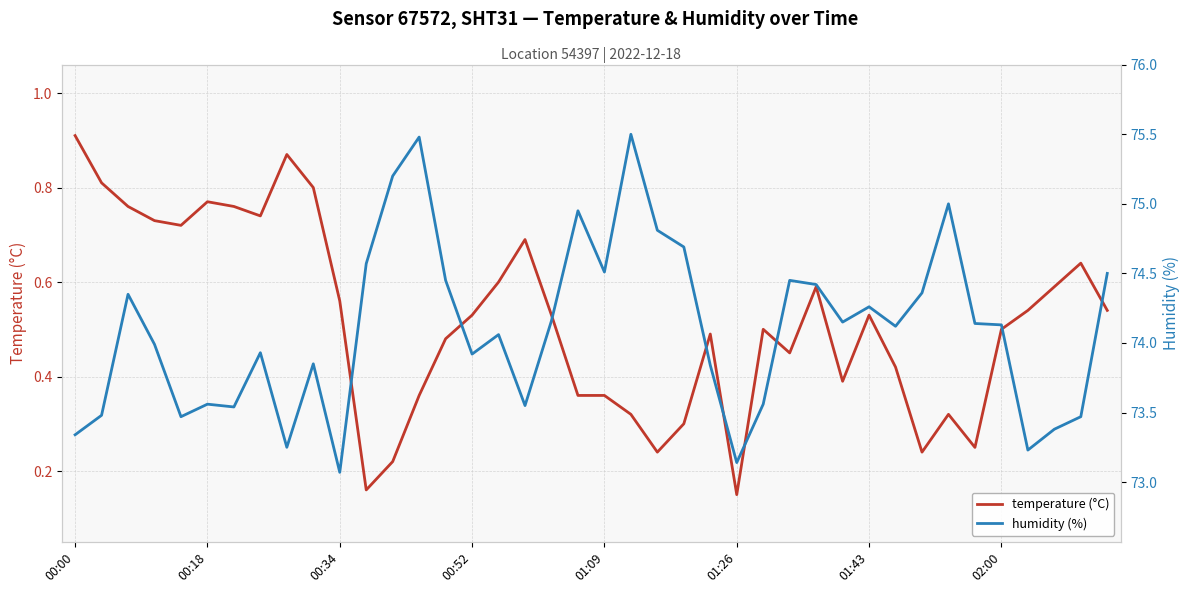

Is the value of temperature (°C) at 39 greater than the value of humidity (%) at 23?

No